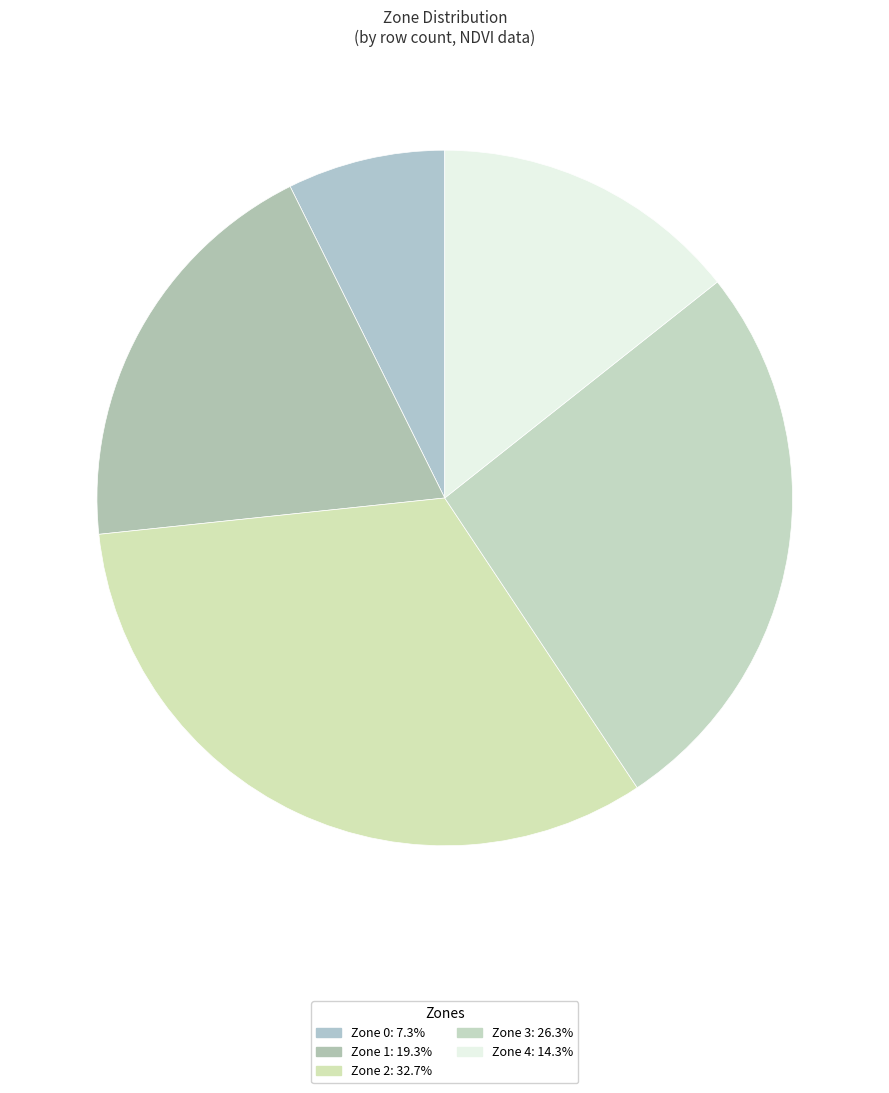

To the nearest percent, what is the combined percentage of Zone 4 and Zone 1?

34%